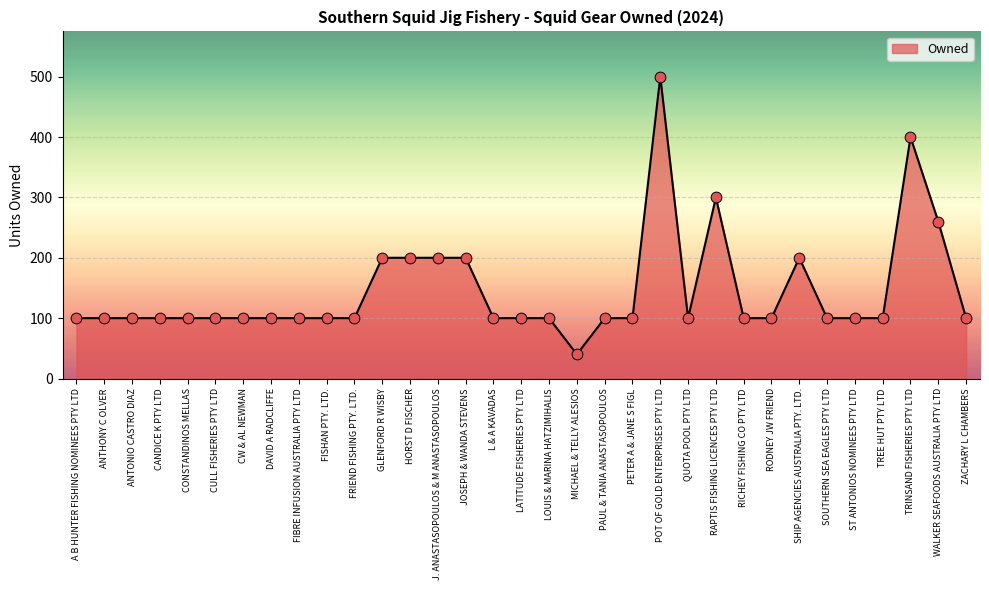

What is the ratio of the value at RODNEY JW FRIEND to the value at ST ANTONIOS NOMINEES PTY LTD?

1.0